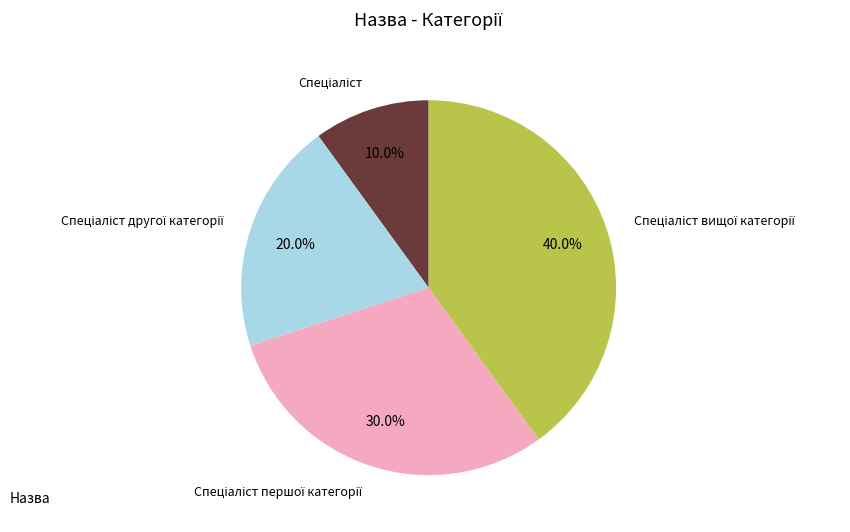

Is there a majority slice in this chart?

No